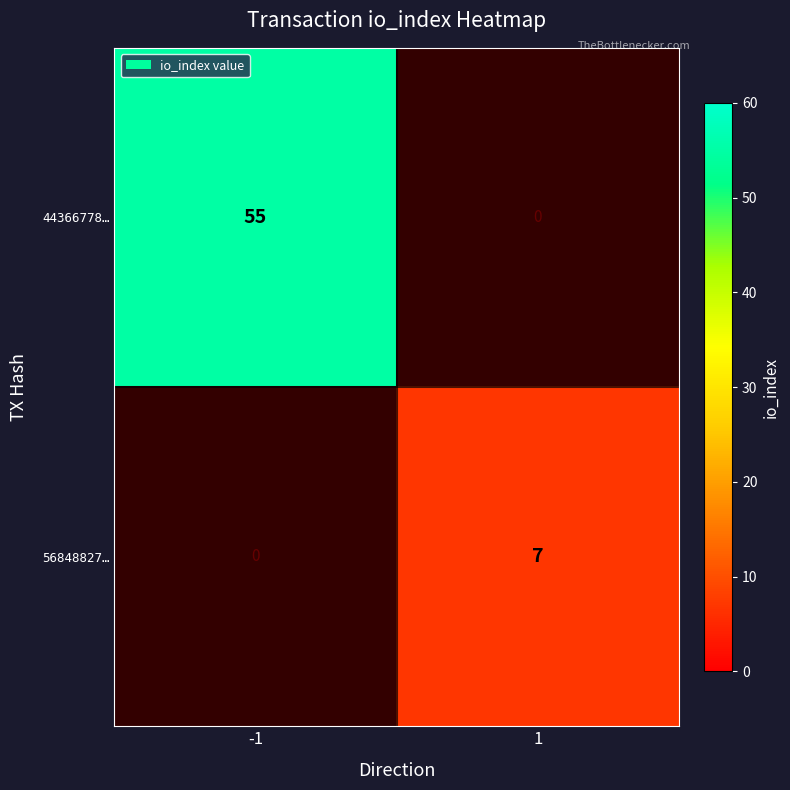

Is it true that 56848827… equals 7 at 1?

True